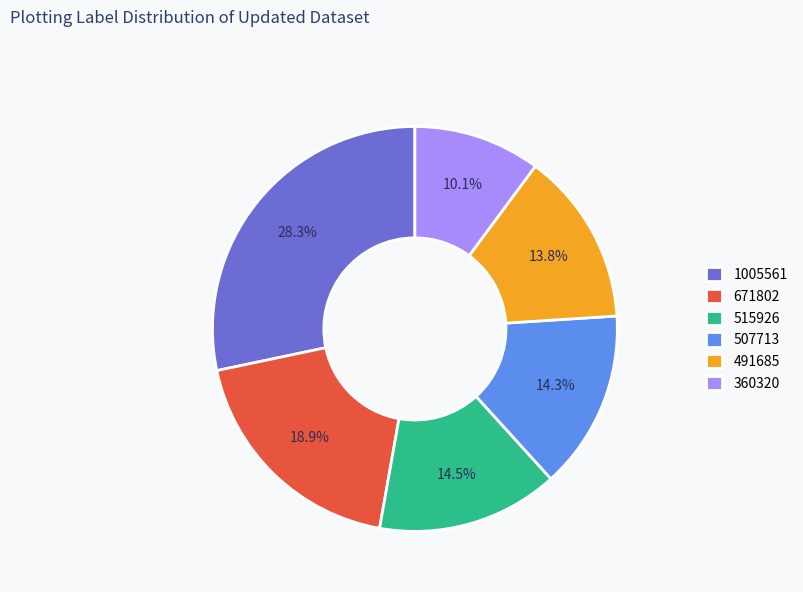

True or false: 507713 accounts for 7% of the total.

False